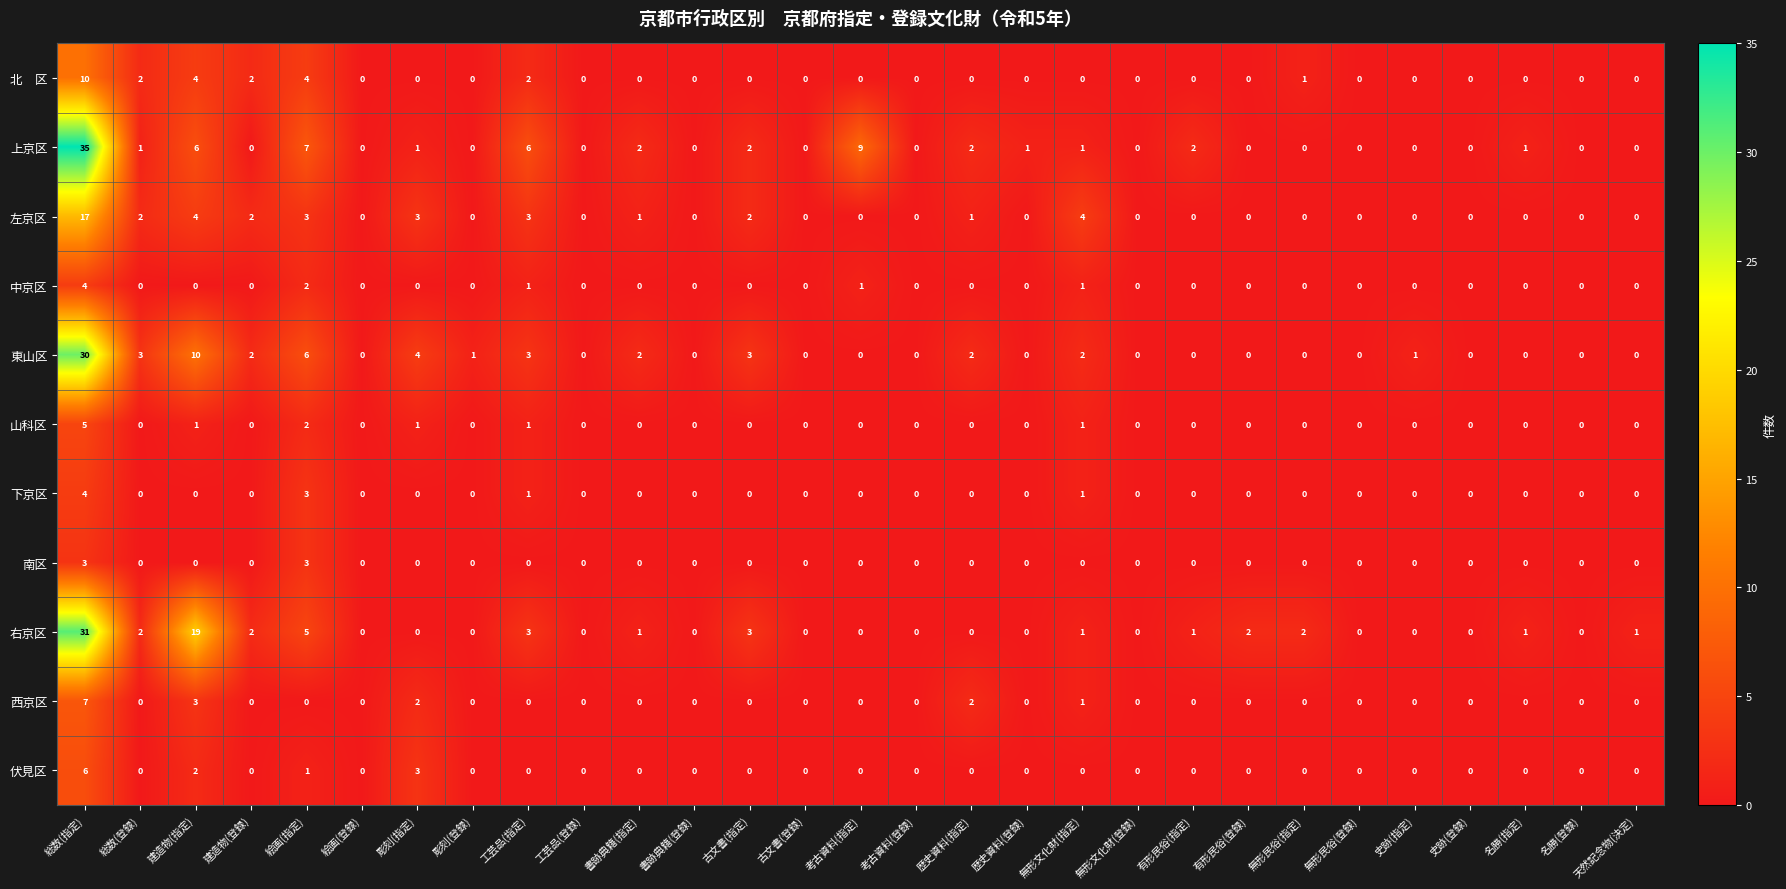

Count the number of data series in this chart.

11